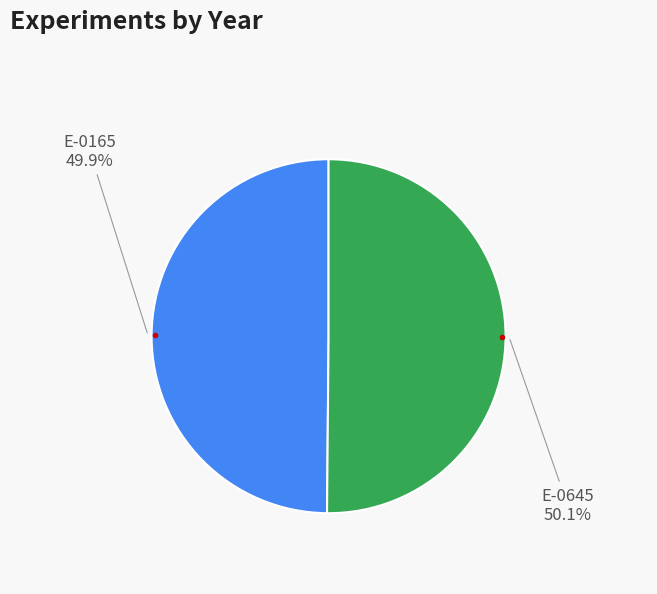

Does any single category account for the majority?

Yes